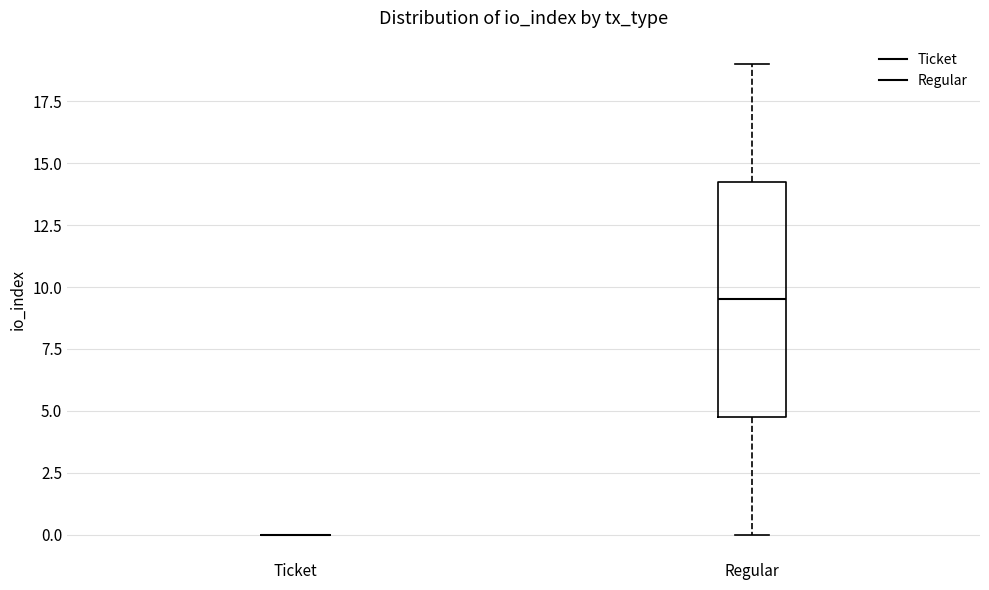

Where does the upper whisker of the box for Regular end on the y-axis? The values are not printed on the chart, so give them approximately, as read against the axis.

19.0